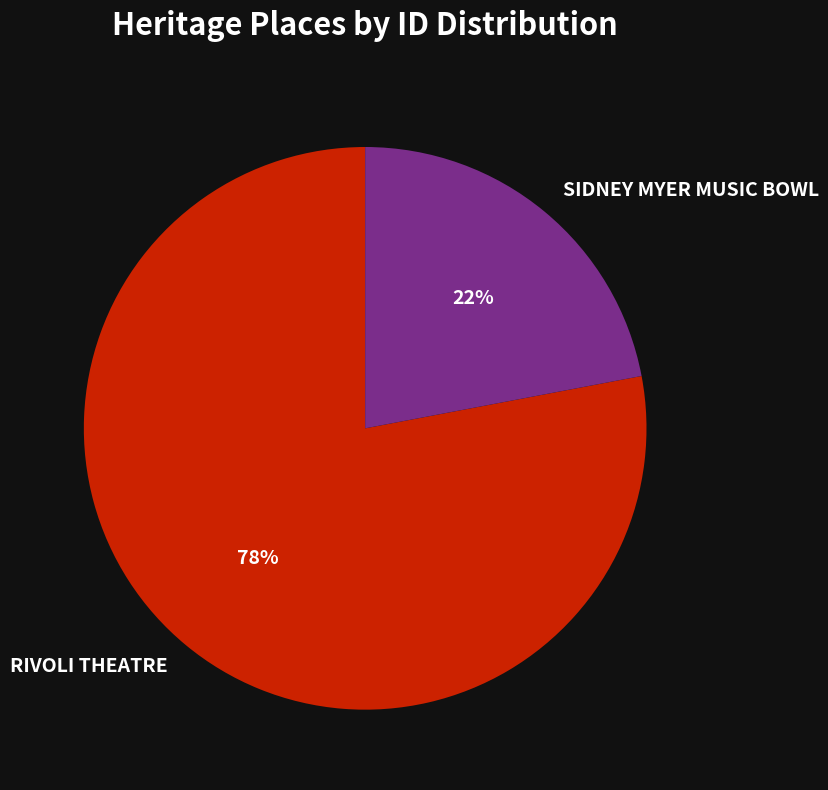

To the nearest percent, what portion does SIDNEY MYER MUSIC BOWL represent?

22%